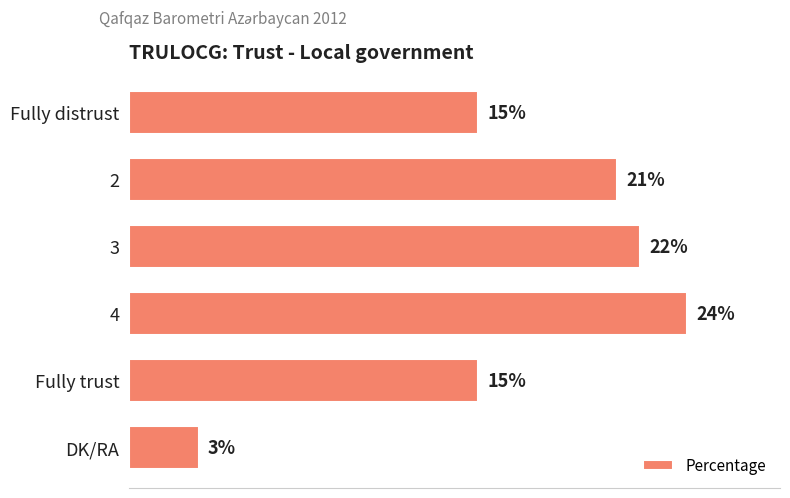

Which label corresponds to the smallest value in the chart?

DK/RA